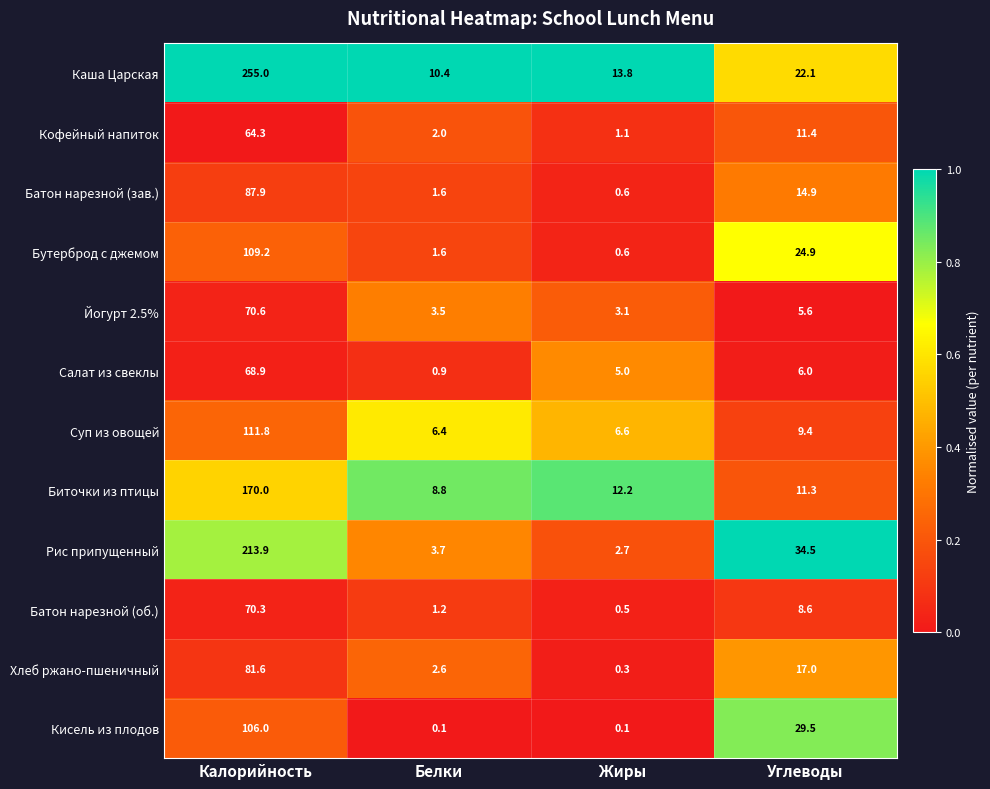

Rank the series by their maximum value, from lowest to highest.

Кофейный напиток, Салат из свеклы, Батон нарезной (об.), Йогурт 2.5%, Хлеб ржано-пшеничный, Батон нарезной (зав.), Кисель из плодов, Бутерброд с джемом, Суп из овощей, Биточки из птицы, Рис припущенный, Каша Царская